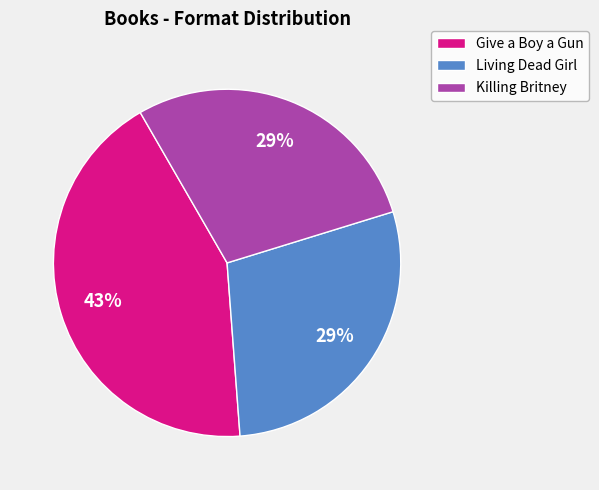

Which category has the biggest portion of the pie?

Give a Boy a Gun